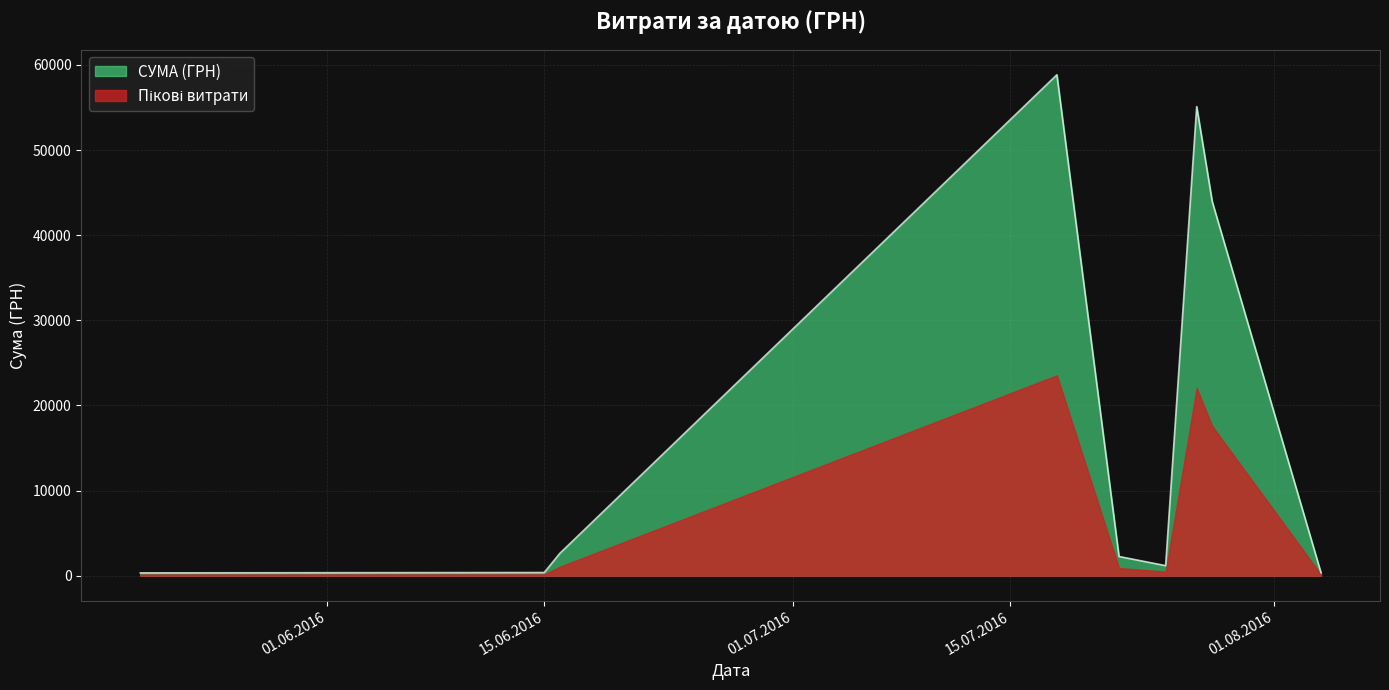

What is the greatest value displayed?

58840.0